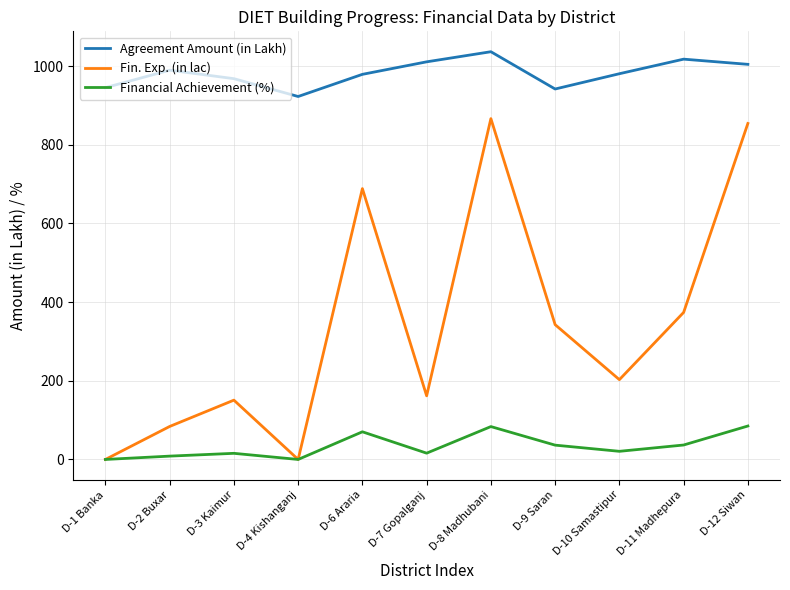

What is the greatest value displayed?

1036.8